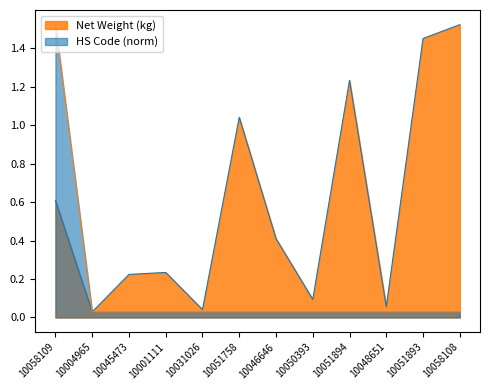

True or false: Net Weight (kg) and HS Code (norm) intersect in this chart.

False